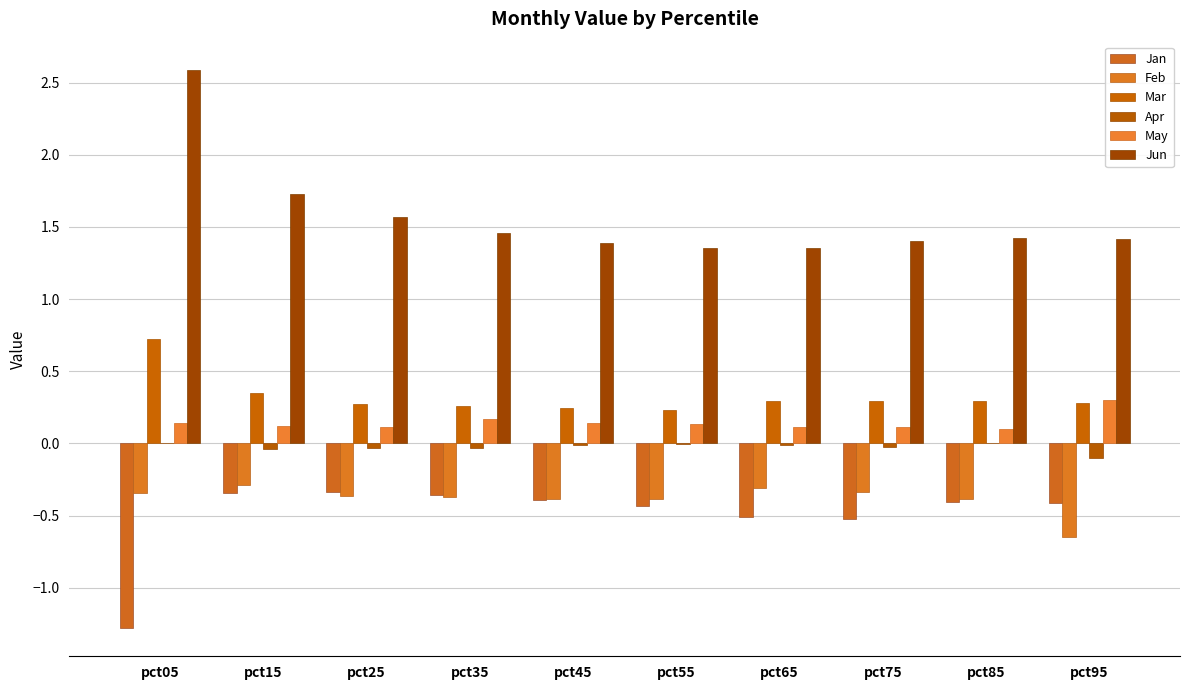

How many categories are shown in the chart?

10